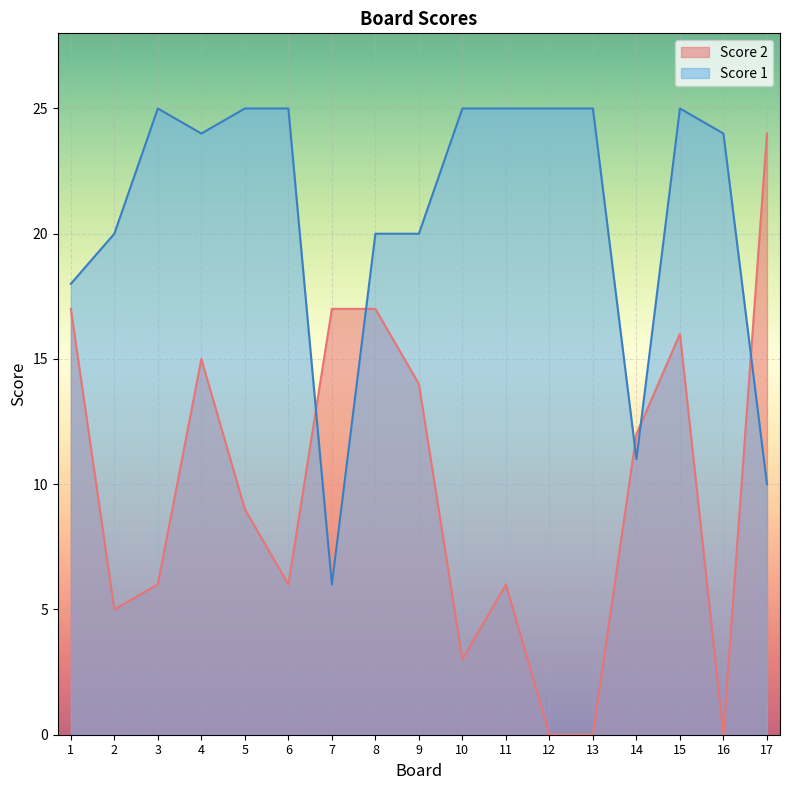

Reading left to right, what are all the values shown in this chart?

Score 2: 1=17	2=5	3=6	4=15	5=9	6=6	7=17	8=17	9=14	10=3	11=6	12=0	13=0	14=12	15=16	16=0	17=24
Score 1: 1=18	2=20	3=25	4=24	5=25	6=25	7=6	8=20	9=20	10=25	11=25	12=25	13=25	14=11	15=25	16=24	17=10